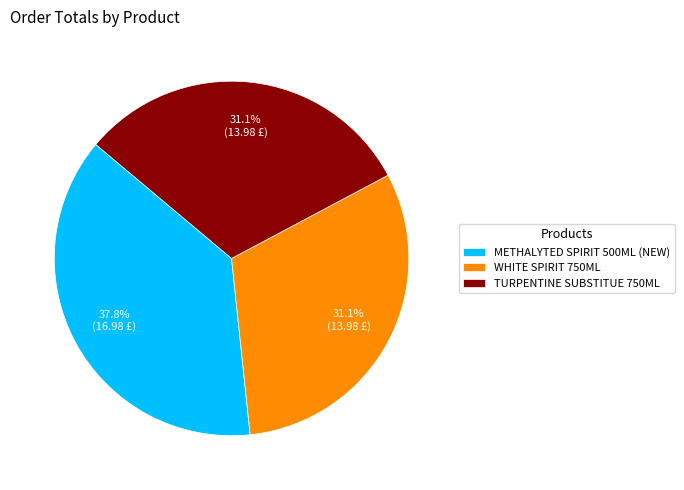

What is the ratio of the value at METHALYTED SPIRIT 500ML (NEW) to the value at WHITE SPIRIT 750ML?

1.2